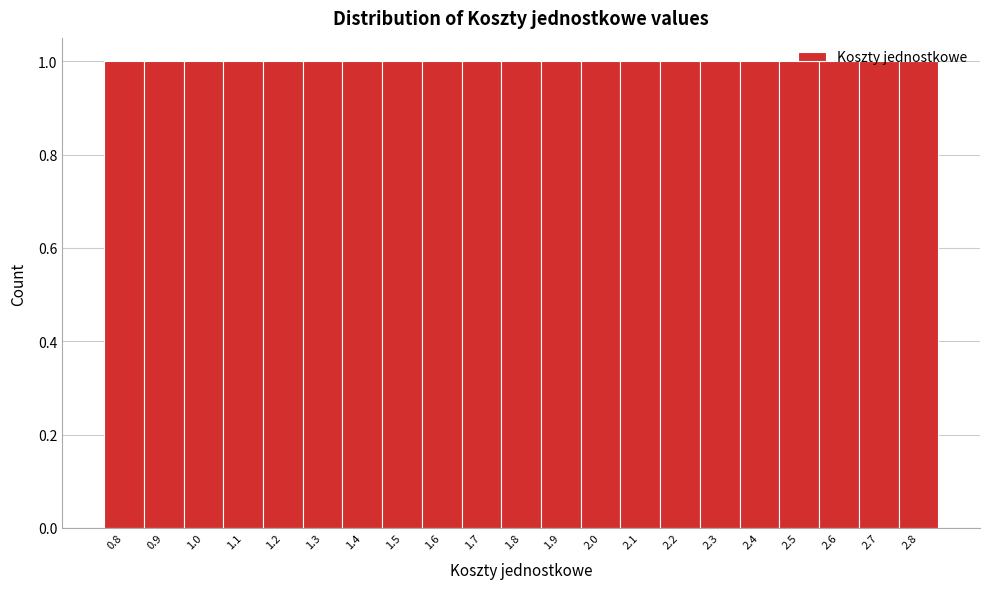

Reading left to right, list every bar in this chart as the range it spans on the x-axis followed by its height. The values are not printed on the chart, so give them approximately, as read against the axis.

0.75 to 0.85: 1
0.85 to 0.95: 1
0.95 to 1.05: 1
1.05 to 1.15: 1
1.15 to 1.25: 1
1.25 to 1.35: 1
1.35 to 1.45: 1
1.45 to 1.55: 1
1.55 to 1.65: 1
1.65 to 1.75: 1
1.75 to 1.85: 1
1.85 to 1.95: 1
1.95 to 2.05: 1
2.05 to 2.15: 1
2.15 to 2.25: 1
2.25 to 2.35: 1
2.35 to 2.45: 1
2.45 to 2.55: 1
2.55 to 2.65: 1
2.65 to 2.75: 1
2.75 to 2.85: 1